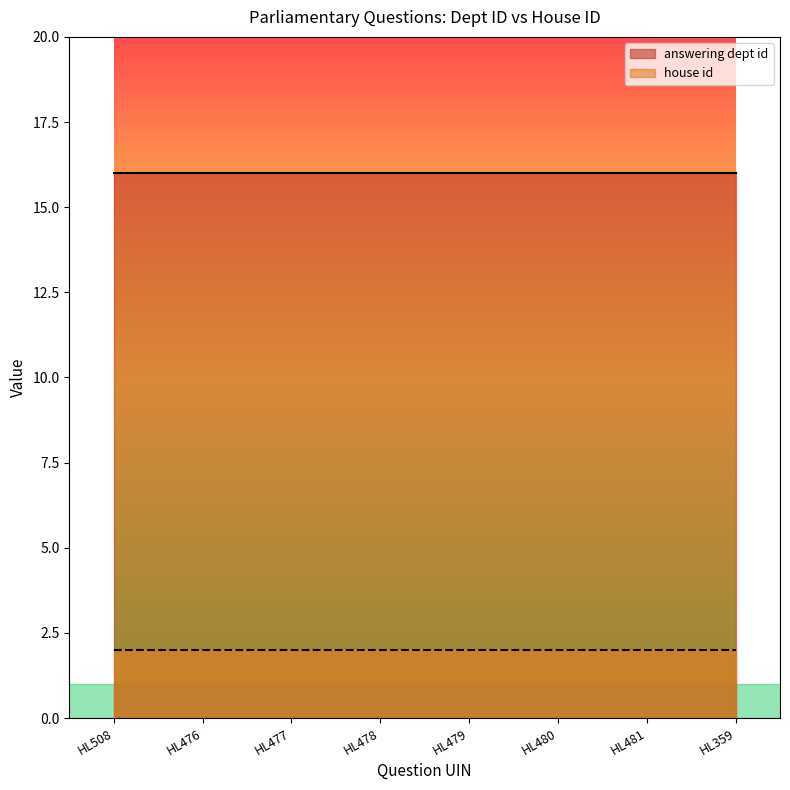

What is the difference between the highest and lowest values at HL479?

14